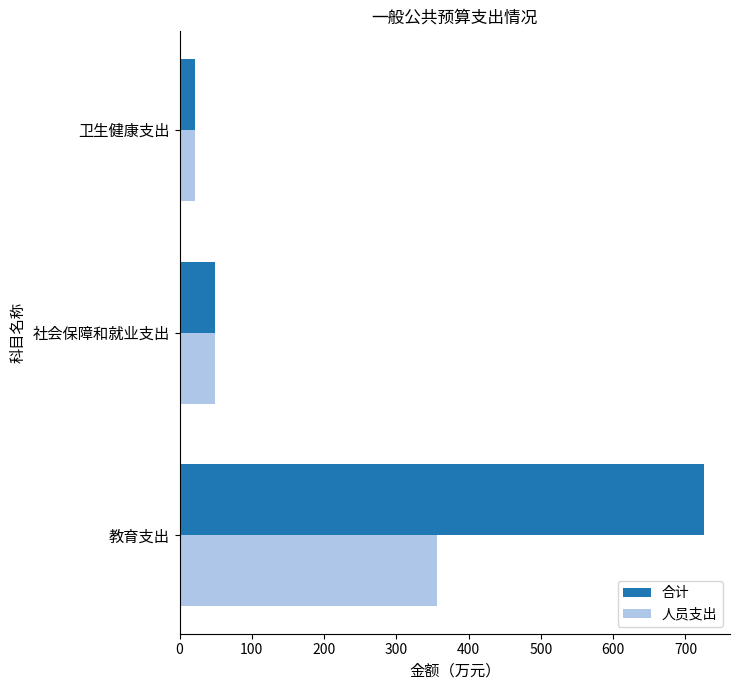

Where is 人员支出 nearest to the value 188?

社会保障和就业支出